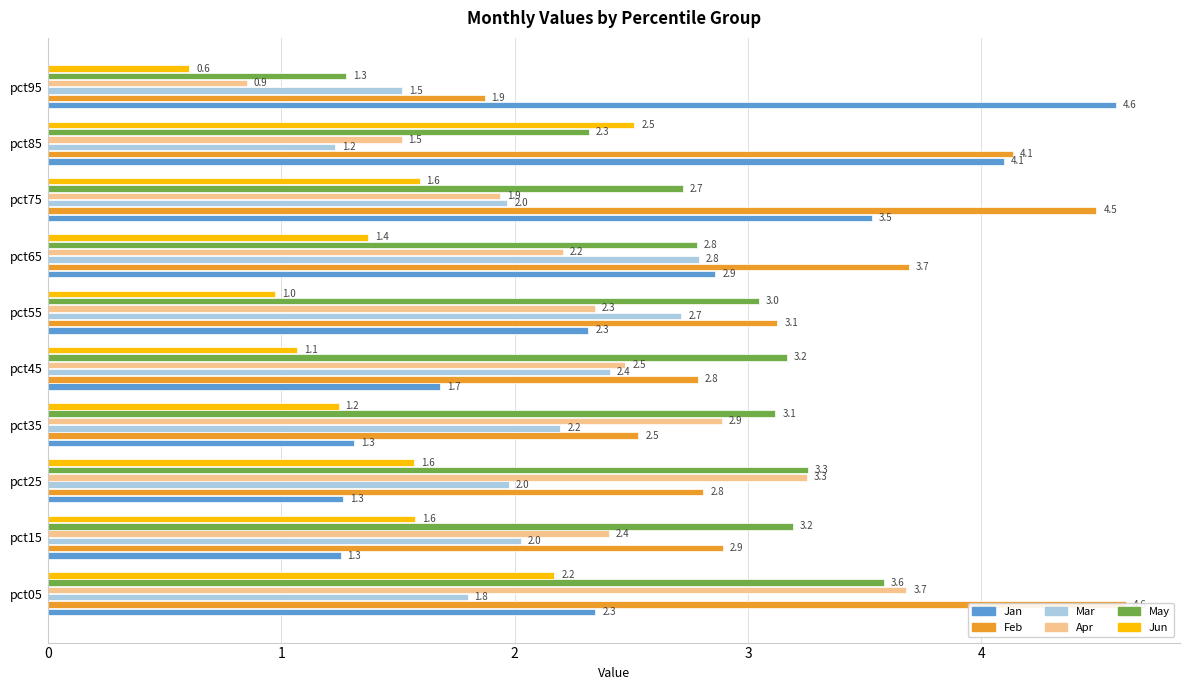

Reading left to right, extract all data points from this chart.

Jan: 2.3	1.3	1.3	1.3	1.7	2.3	2.9	3.5	4.1	4.6
Feb: 4.6	2.9	2.8	2.5	2.8	3.1	3.7	4.5	4.1	1.9
Mar: 1.8	2.0	2.0	2.2	2.4	2.7	2.8	2.0	1.2	1.5
Apr: 3.7	2.4	3.3	2.9	2.5	2.3	2.2	1.9	1.5	0.9
May: 3.6	3.2	3.3	3.1	3.2	3.0	2.8	2.7	2.3	1.3
Jun: 2.2	1.6	1.6	1.2	1.1	1.0	1.4	1.6	2.5	0.6